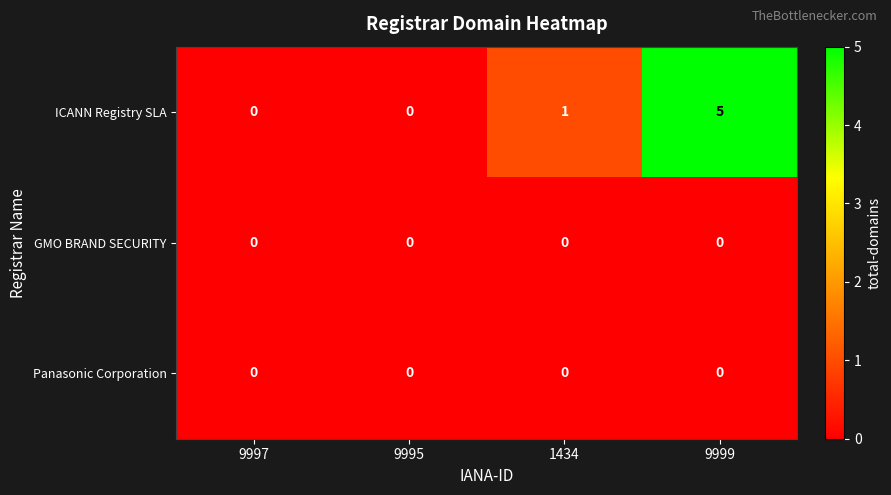

At which category is the sum across all series the highest?

9999